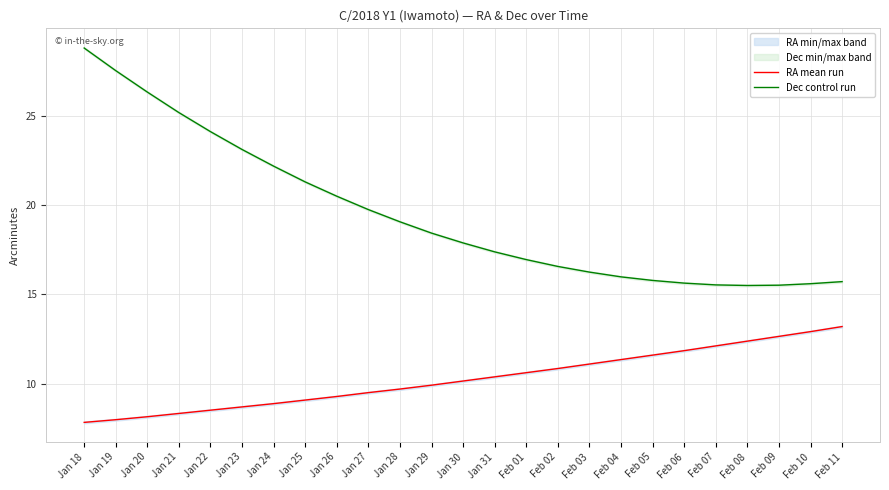

The Dec control run series shows 8.1 at Jan 31. True or false?

False